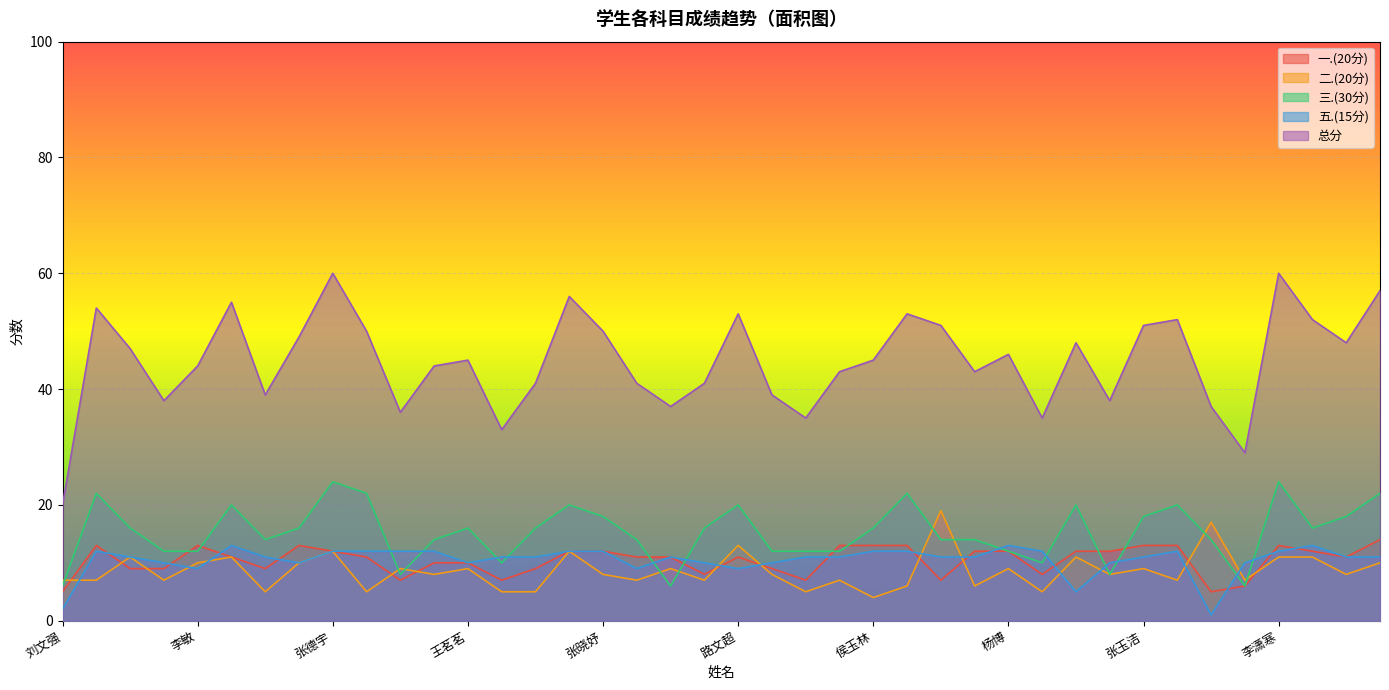

At which label does 二.(20分) reach its peak?

高一峰